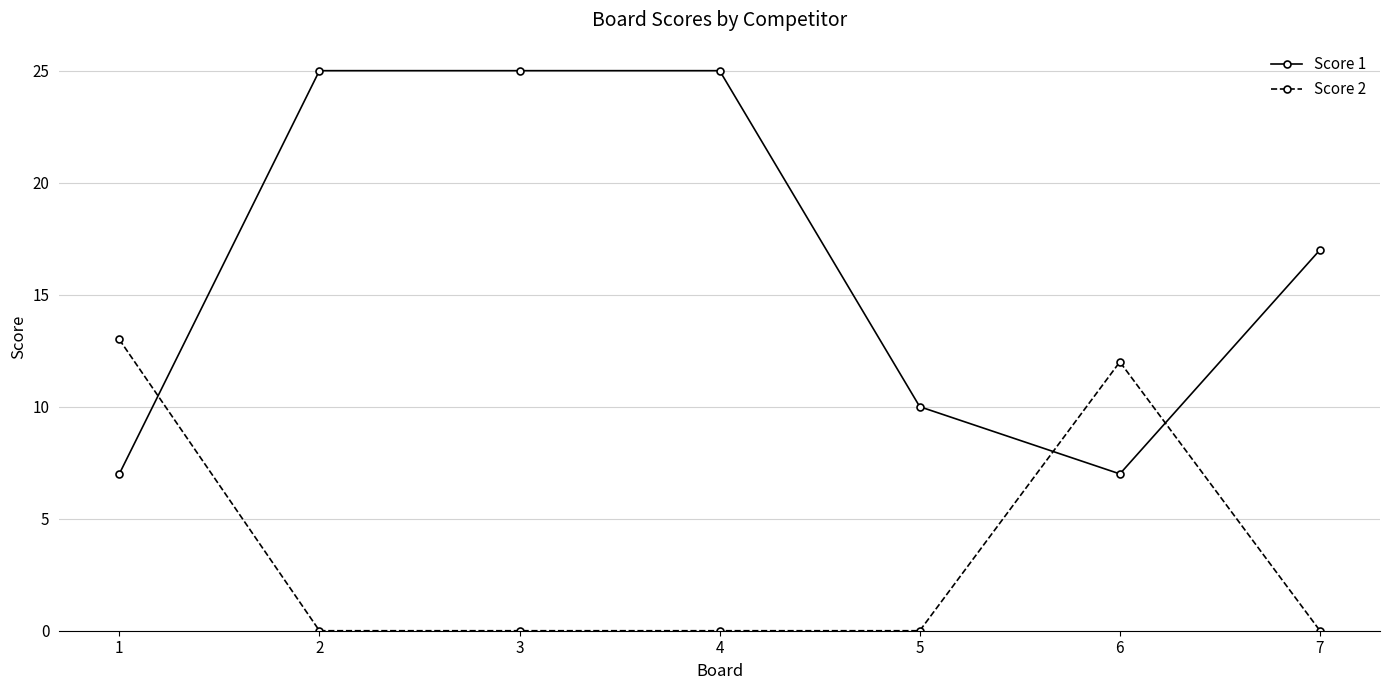

How many distinct data groups are displayed?

2